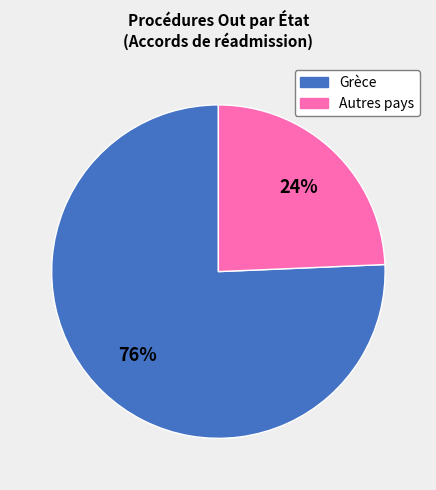

Does any single category account for the majority?

Yes